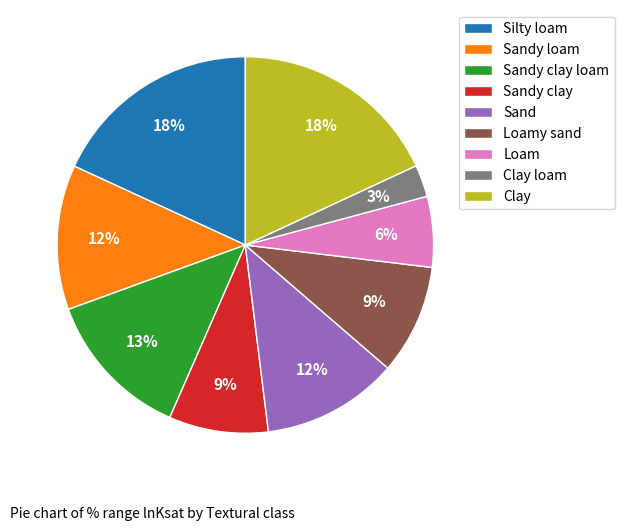

To the nearest percent, what percentage of the pie is Loamy sand?

9%